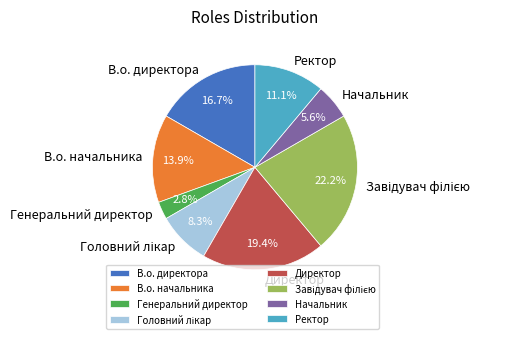

Which slice is the smallest?

Генеральний директор